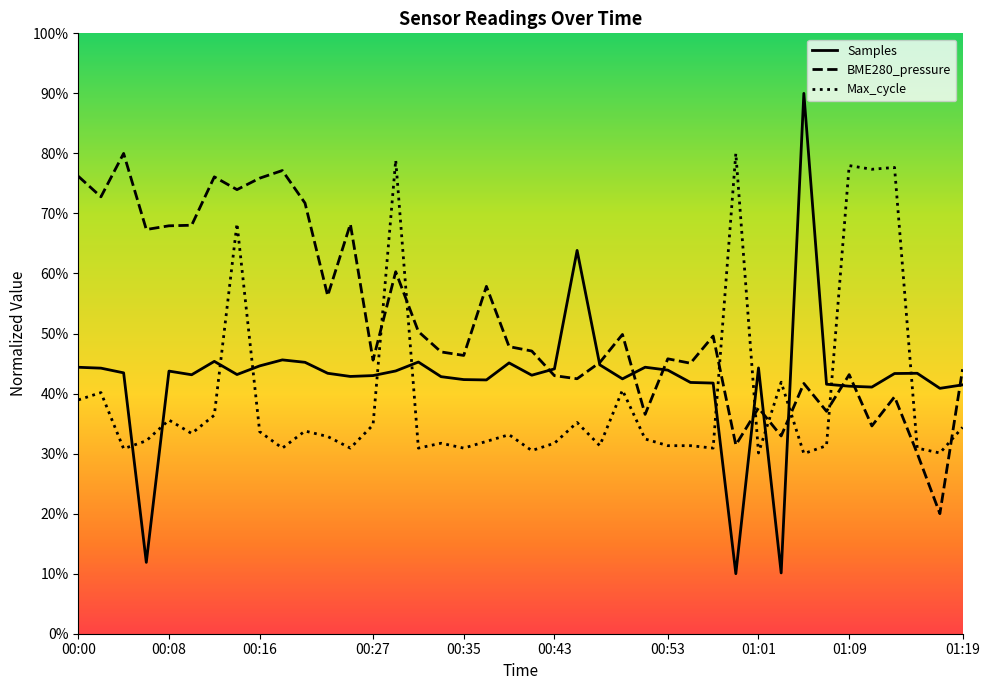

What is the label of the 2nd point from the left?

00:02